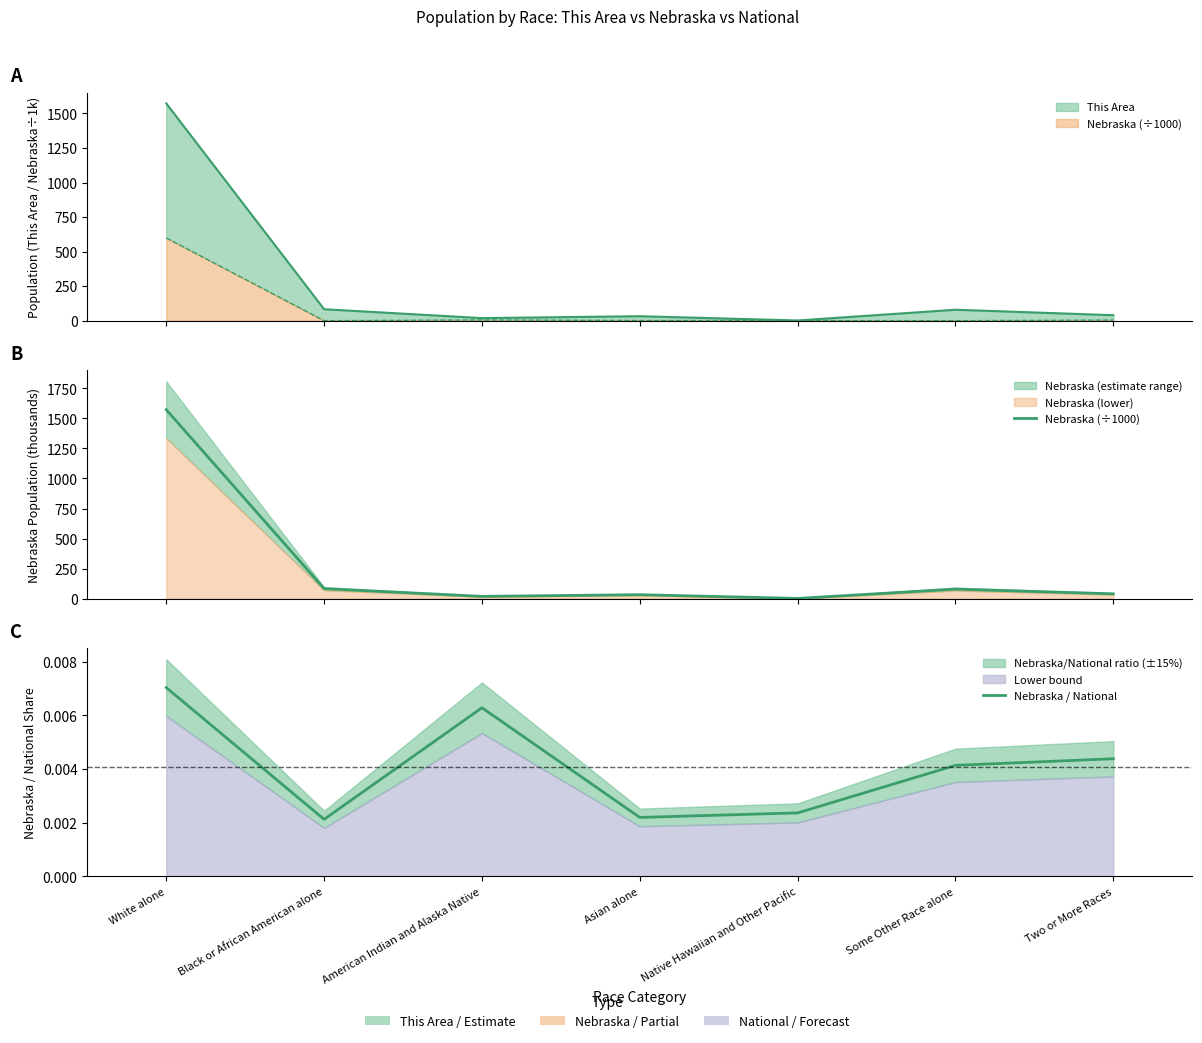

Which category has the highest value across all series?

White alone